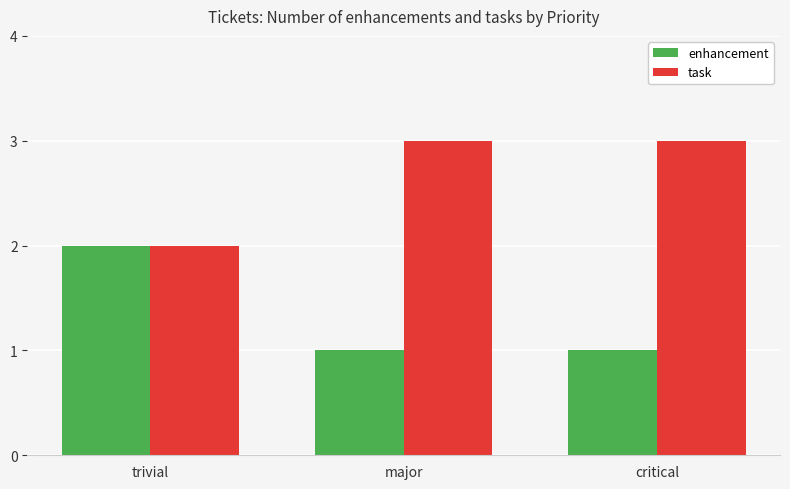

What is the label of the 1st bar from the left?

trivial